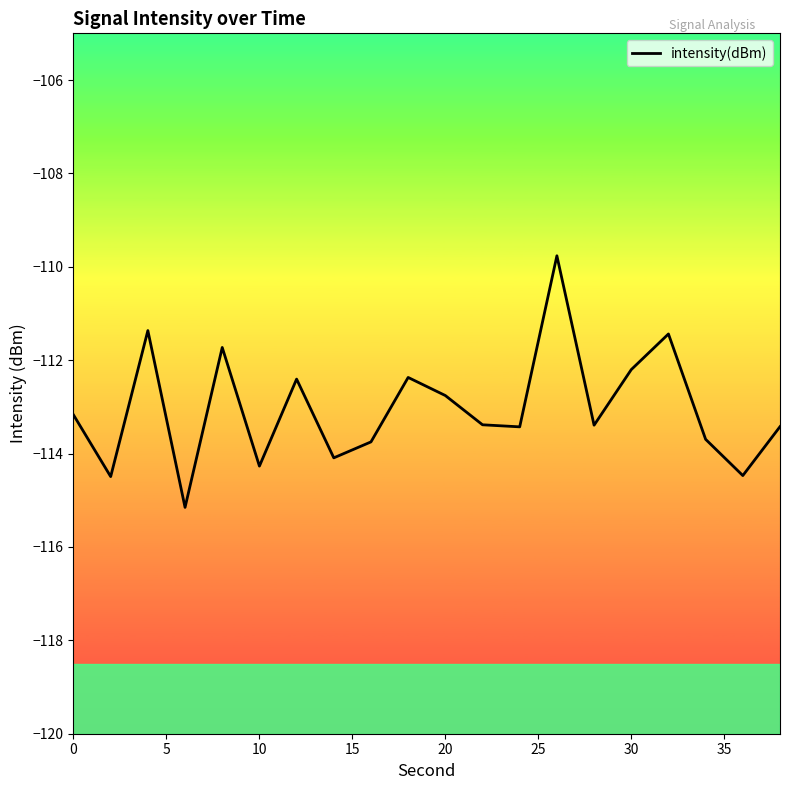

Reading left to right, list all the values displayed in this chart.

-113.2	-114.5	-111.4	-115.2	-111.7	-114.3	-112.4	-114.1	-113.8	-112.4	-112.8	-113.4	-113.4	-109.8	-113.4	-112.2	-111.4	-113.7	-114.5	-113.4